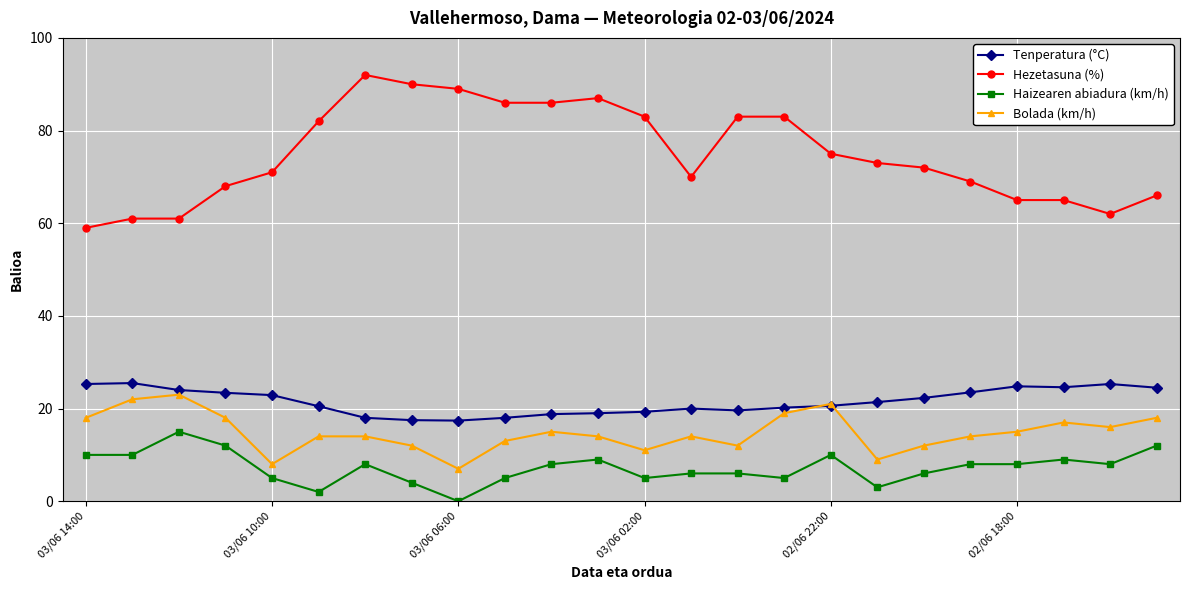

How many distinct data groups are displayed?

4